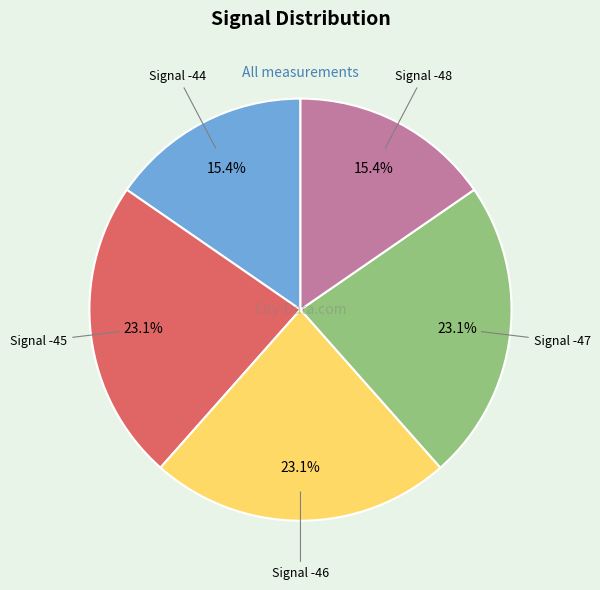

Approximately how many times larger is the value at Signal -48 compared to Signal -46?

0.7